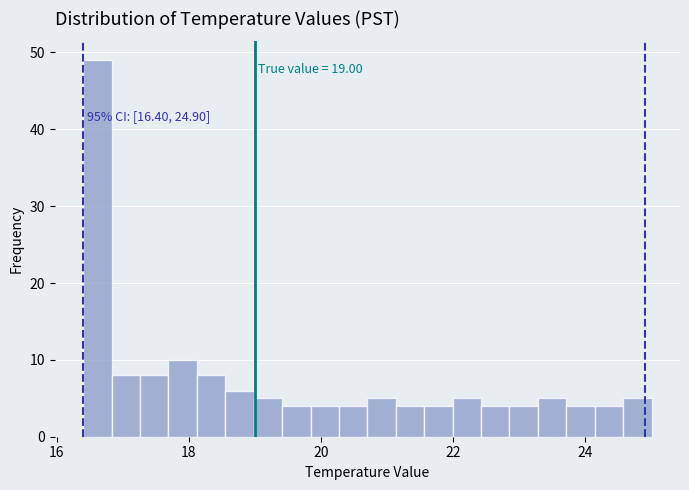

Around what value on the x-axis is the tallest bar? Give the approximate position of its centre, as read against the axis.

16.6